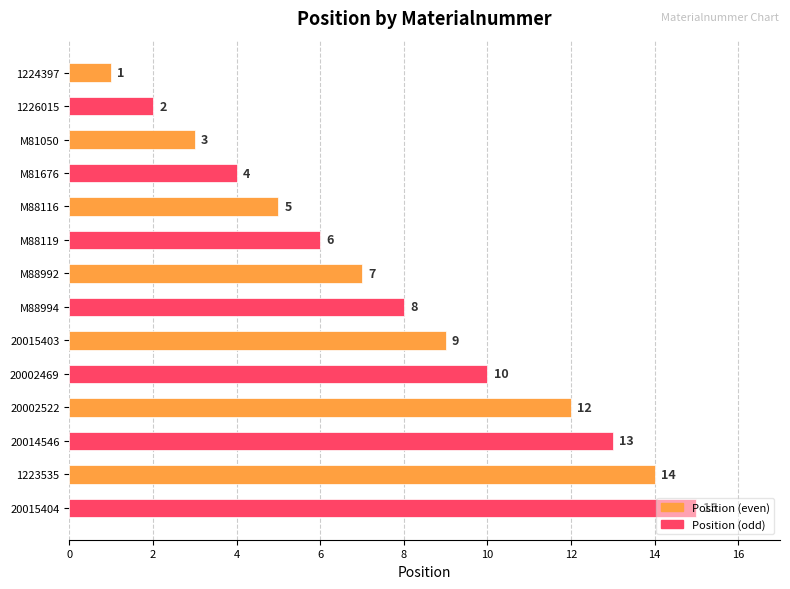

What is the change in value from 20002522 to 1223535?

+2